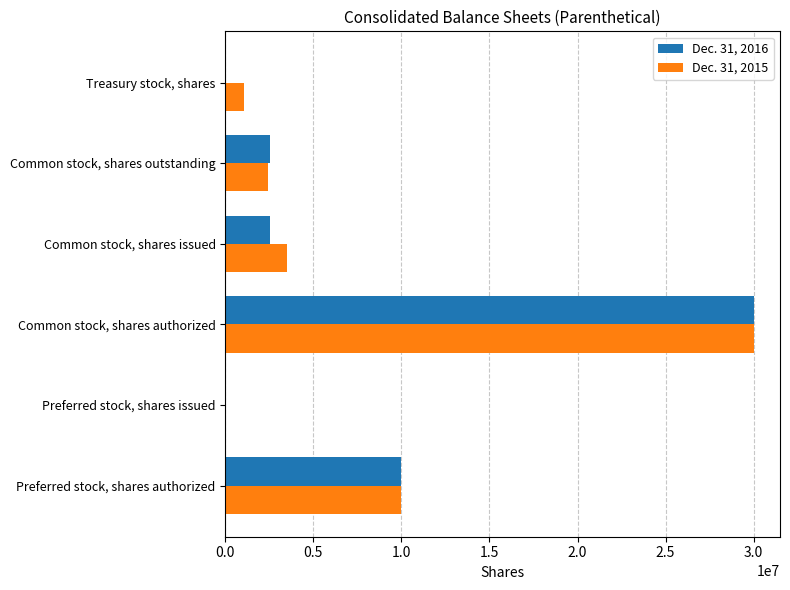

Is it true that Dec. 31, 2015 equals -11022854 at Preferred stock, shares issued?

False